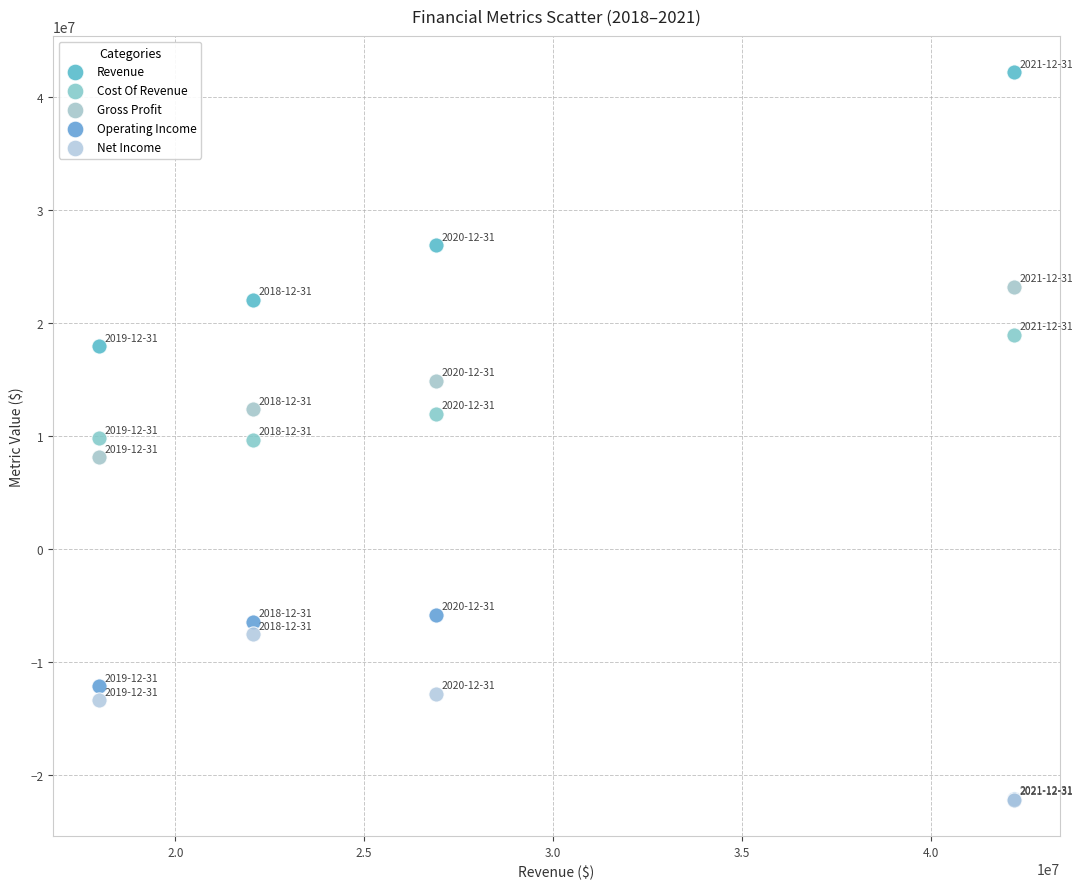

In the Revenue series, what Y value is closest to 30089000?

26894000